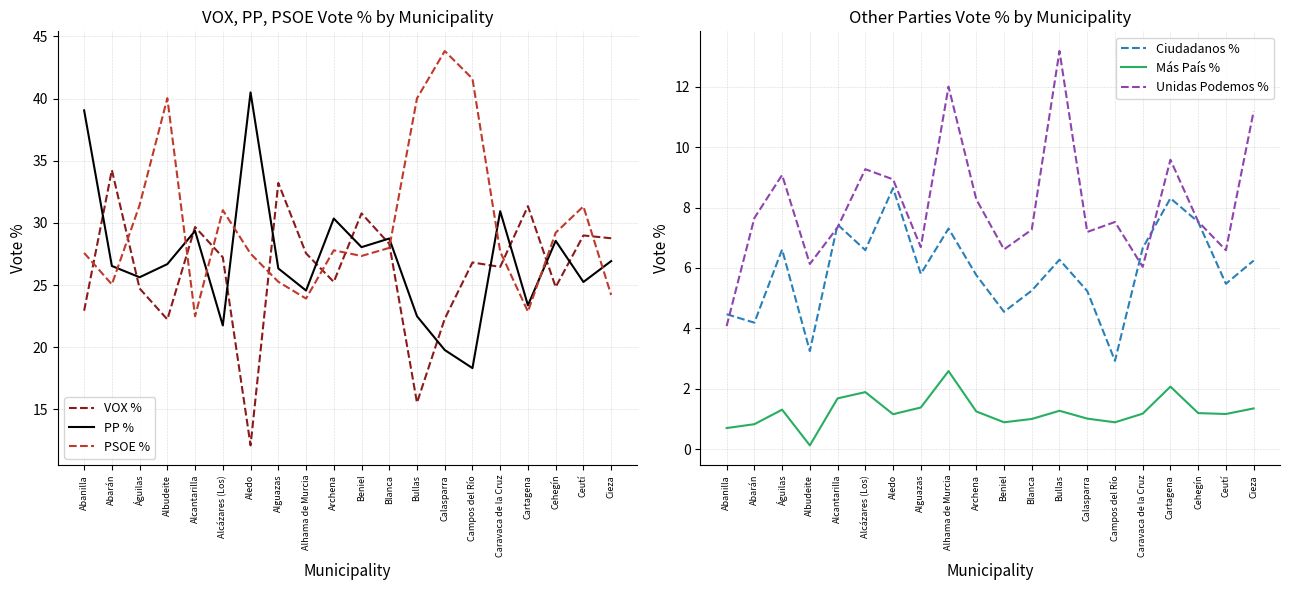

What is the minimum value shown in the chart?

0.1